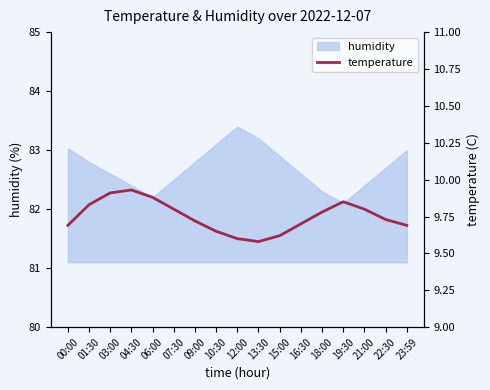

What is the sum of all values?

165.8